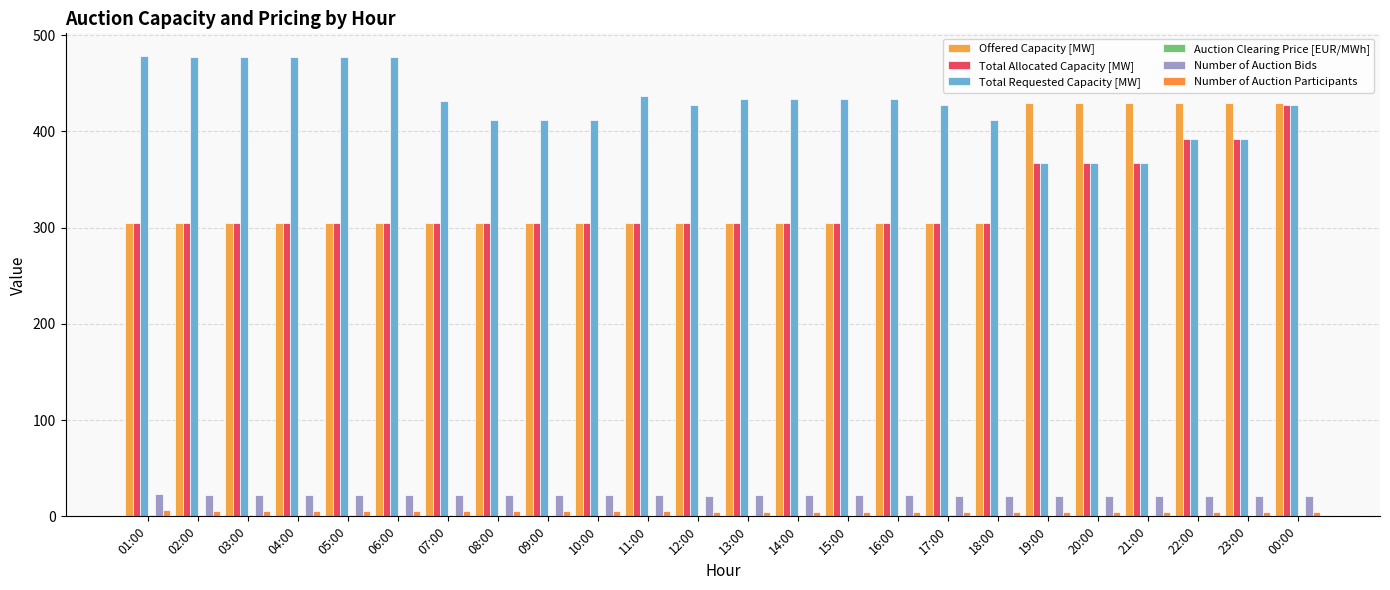

What is the total value across all series at 21:00?

1190.0